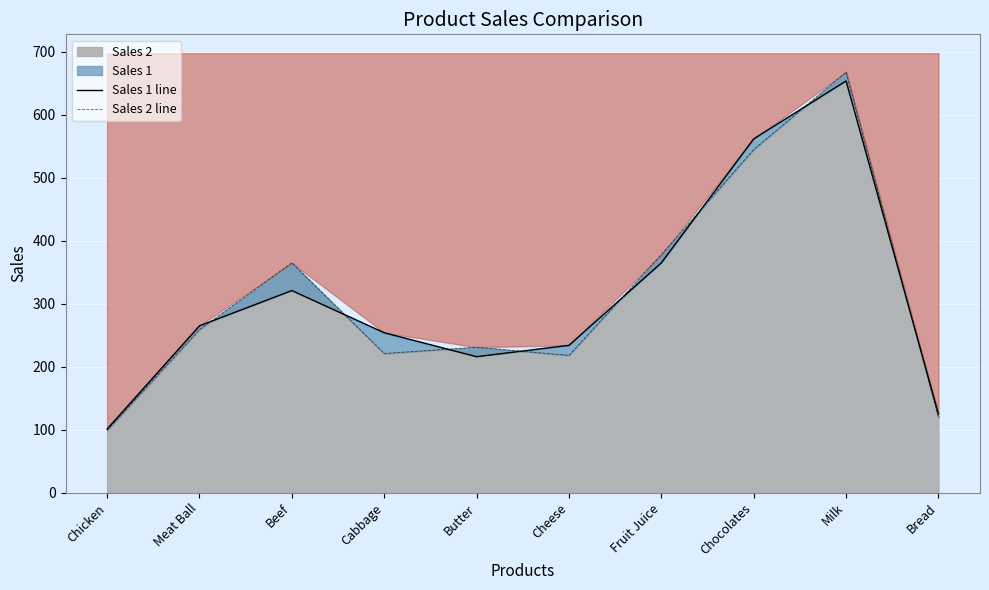

Rank the series by their average value, from lowest to highest.

Sales 1 line, Sales 2 line